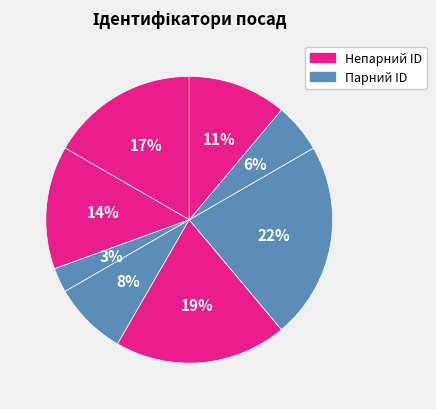

How many segments does this pie chart have?

8